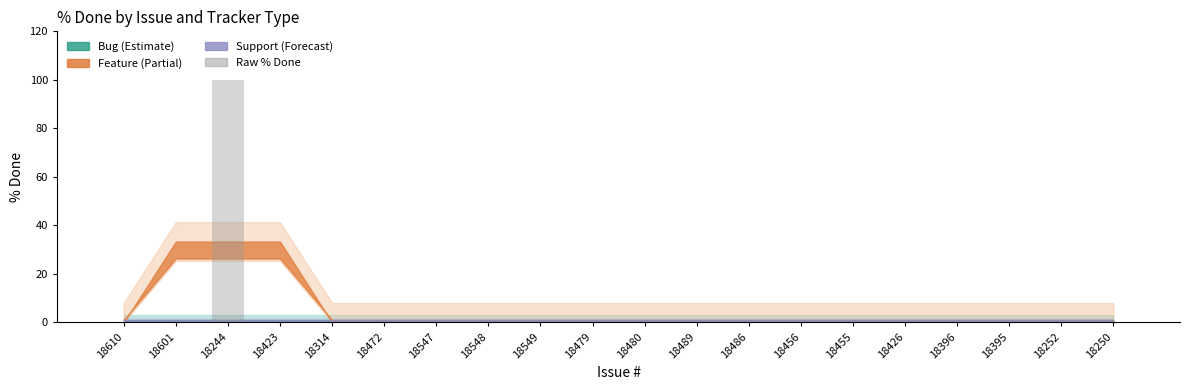

What is the maximum value shown in the chart?

100